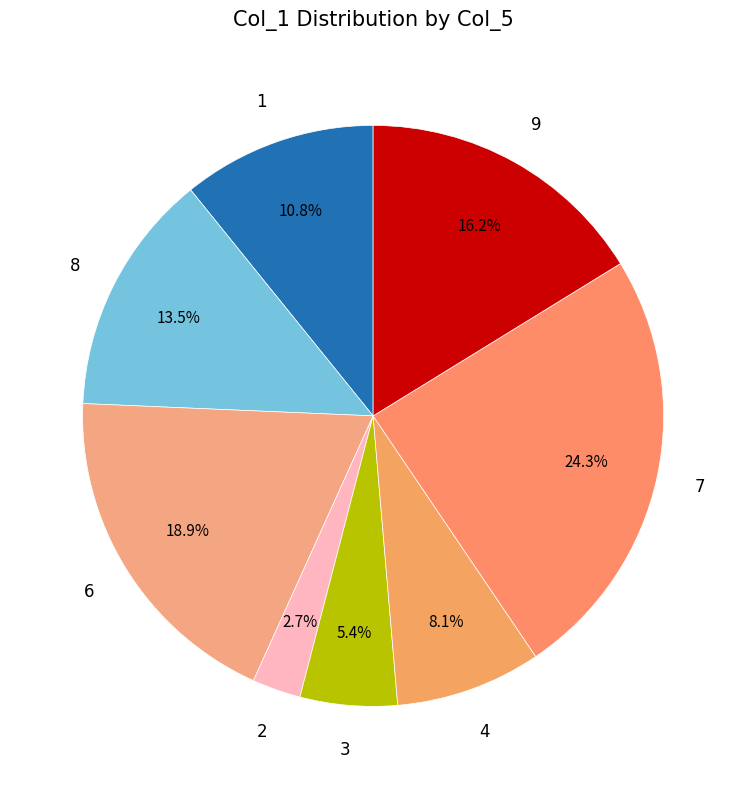

Rank the categories by value from lowest to highest.

2, 3, 4, 1, 8, 9, 6, 7